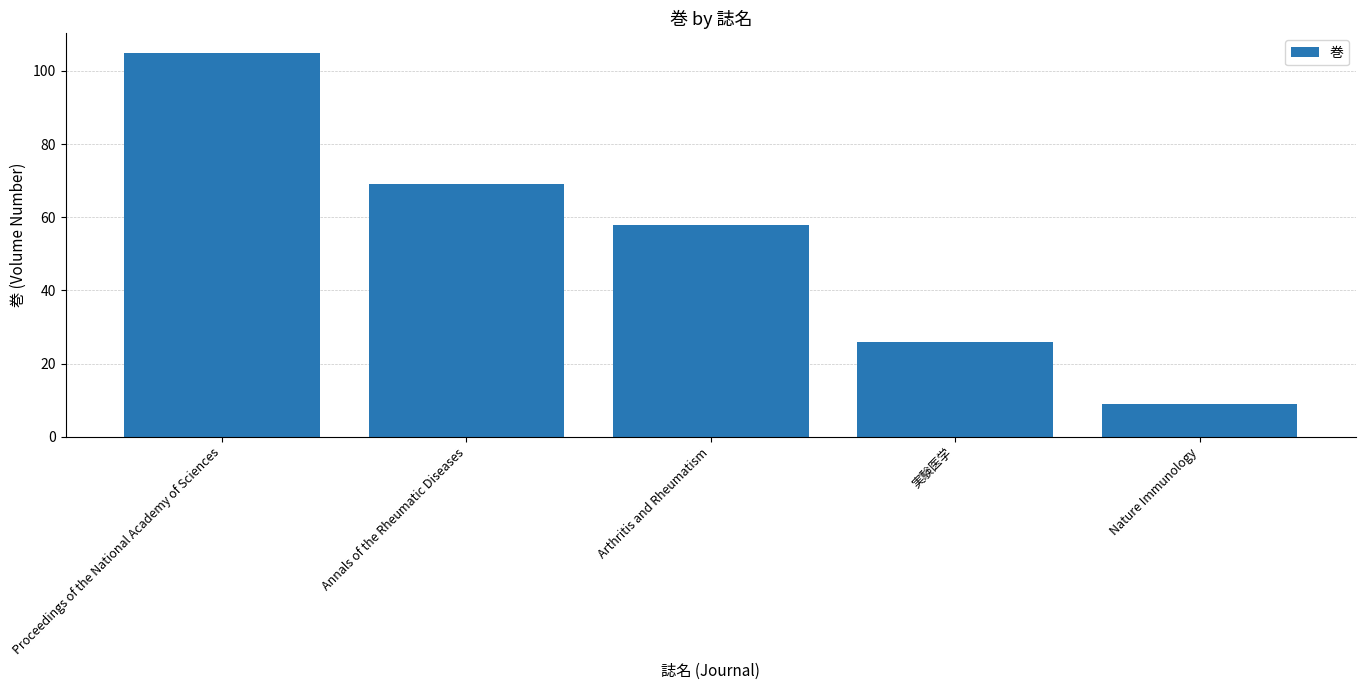

What is the average value?

53